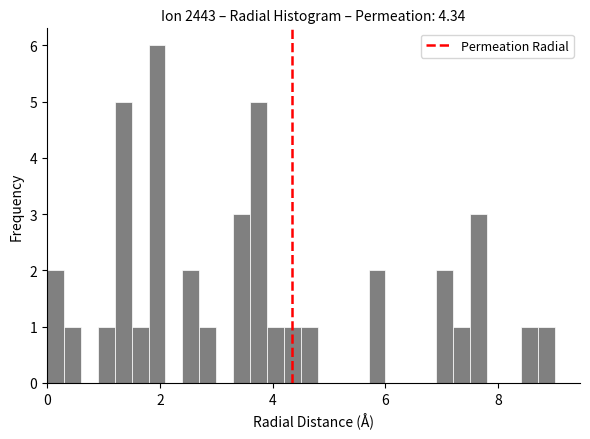

Around what value on the x-axis is the tallest bar? Give the approximate position of its centre, as read against the axis.

2.0